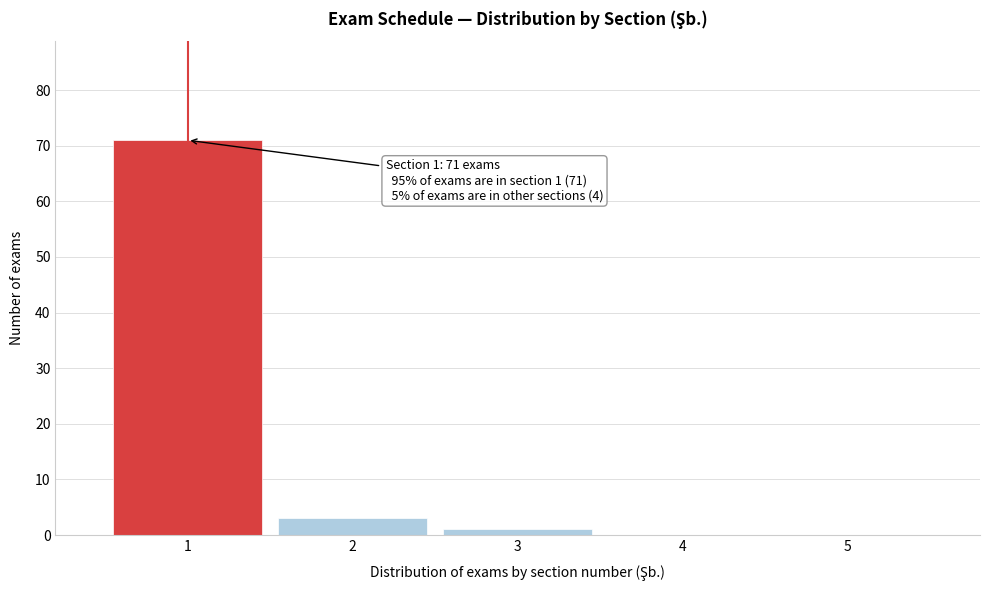

Over which range of the x-axis is the bar tallest?

0.5 to 1.5